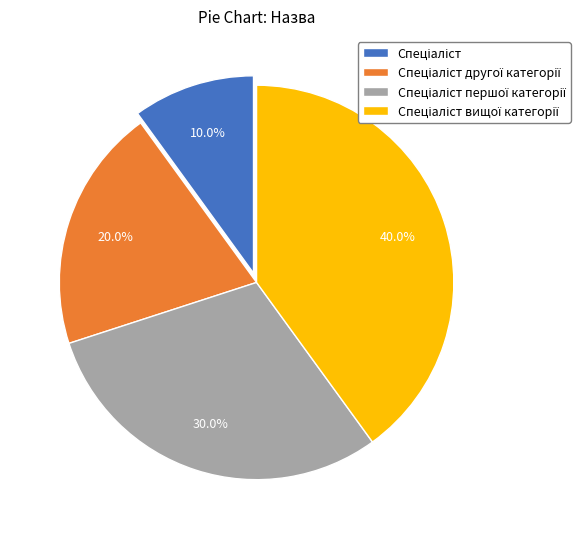

Does any single category account for the majority?

No